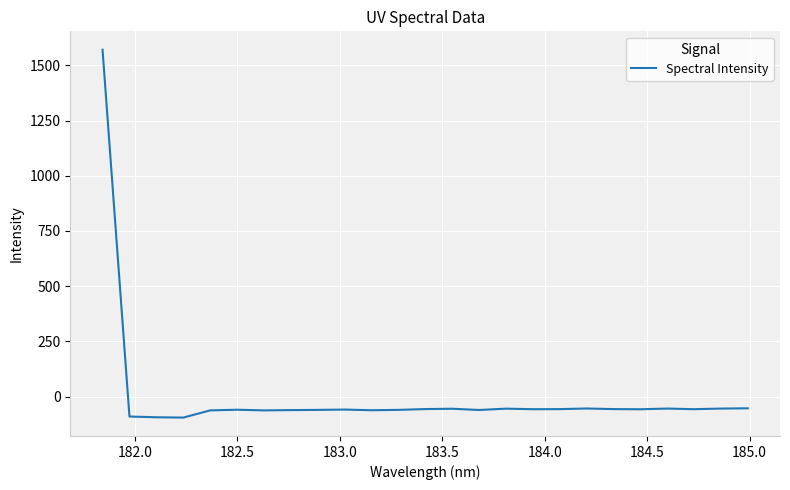

What is the difference between the maximum and second lowest values?

1663.5